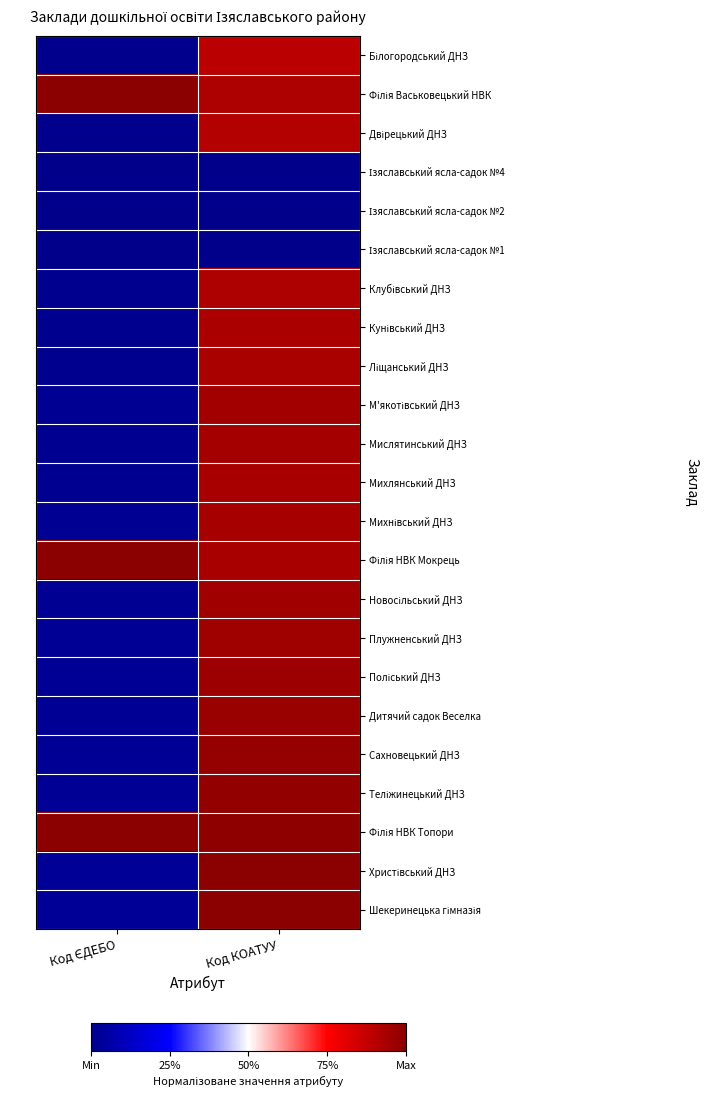

At Код ЄДЕБО, list the series in order from smallest to largest.

Ізяславський ясла-садок №1, Ізяславський ясла-садок №2, Ізяславський ясла-садок №4, Білогородський ДНЗ, Двірецький ДНЗ, Клубівський ДНЗ, Кунівський ДНЗ, Ліщанський ДНЗ, Мислятинський ДНЗ, Михлянський ДНЗ, Михнівський ДНЗ, М'якотівський ДНЗ, Новосільський ДНЗ, Плужненський ДНЗ, Поліський ДНЗ, Дитячий садок Веселка, Сахновецький ДНЗ, Теліжинецький ДНЗ, Христівський ДНЗ, Шекеринецька гімназія, Філія Васьковецький НВК, Філія НВК Мокрець, Філія НВК Топори